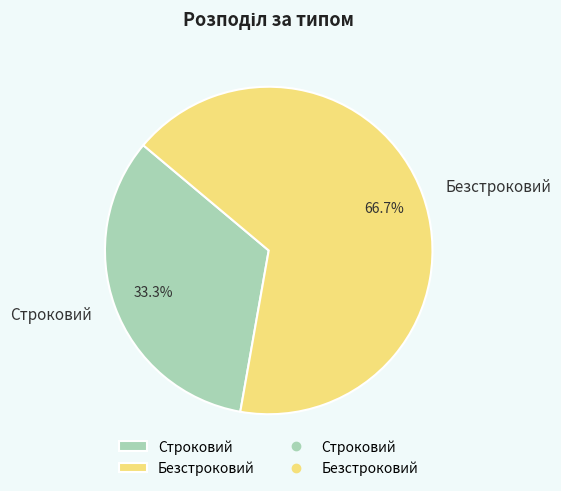

To the nearest percent, what percentage of the pie is Безстроковий?

67%